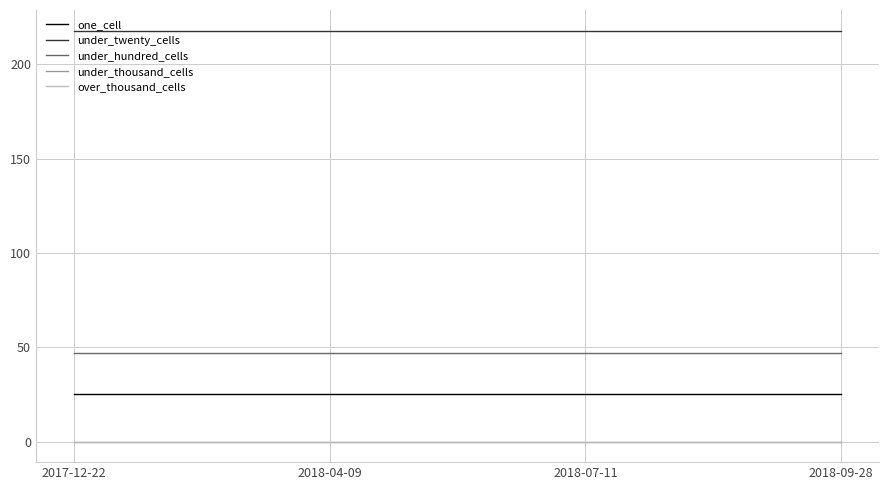

Does the chart display data point markers on the line(s)?

No